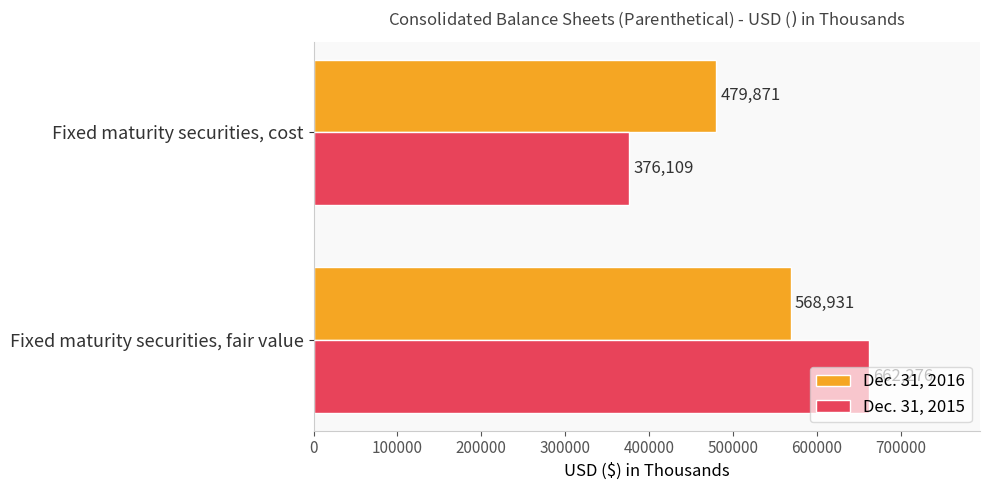

What is the difference between the Dec. 31, 2016 values at Fixed maturity securities, cost and Fixed maturity securities, fair value?

89060